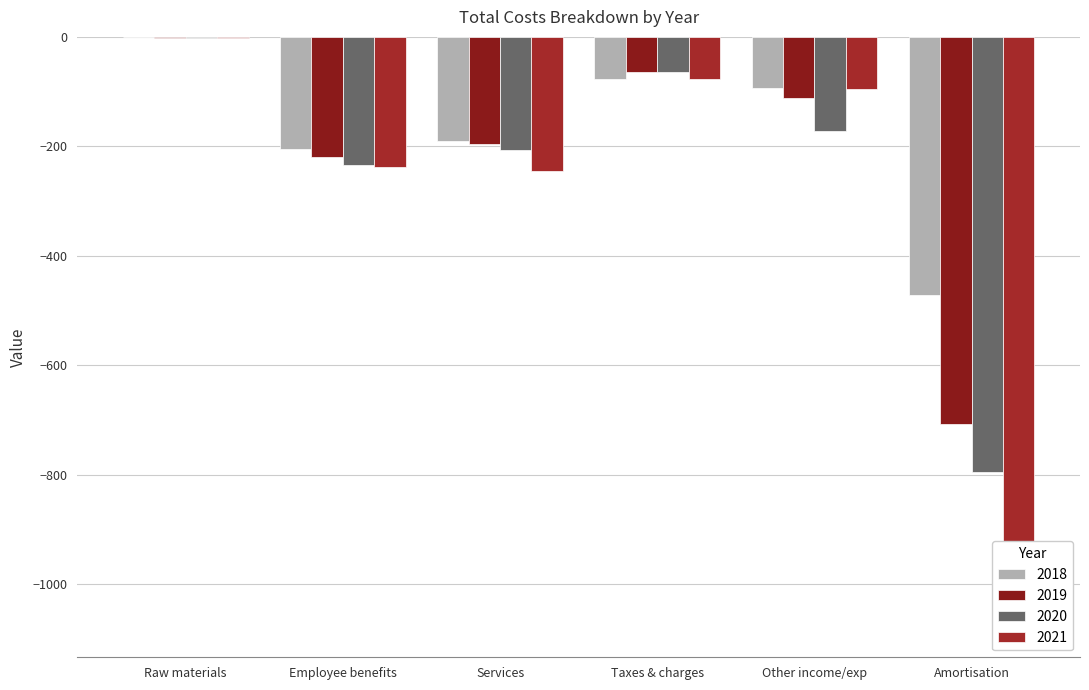

What is the sum of the 2019 values at Taxes & charges and Other income/exp?

-176.0